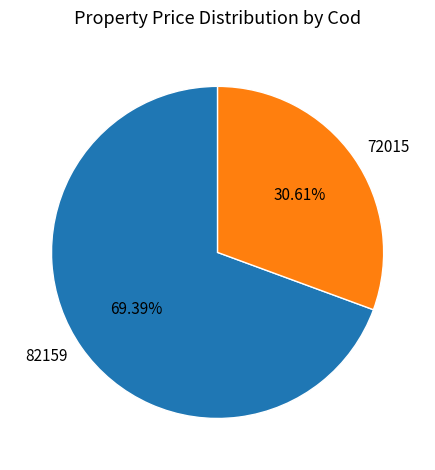

To the nearest percent, what is the combined percentage of 82159 and 72015?

100%